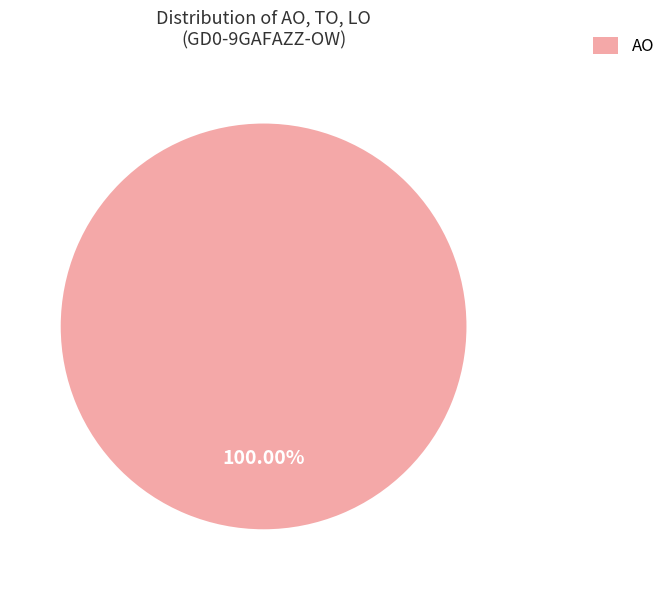

Does AO account for over 50% of the chart?

Yes